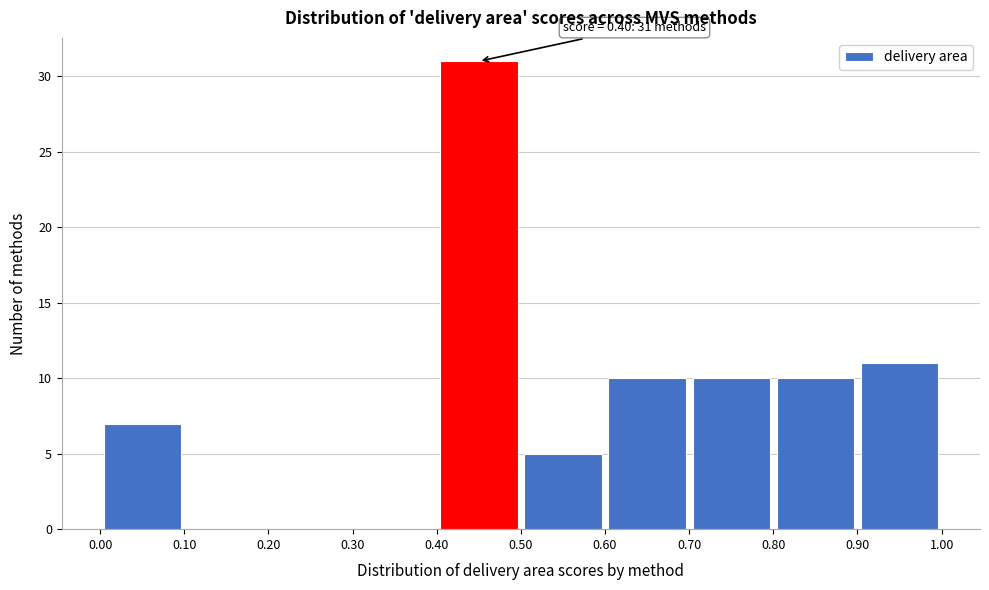

Which range on the x-axis has the tallest bar?

0.40 to 0.50